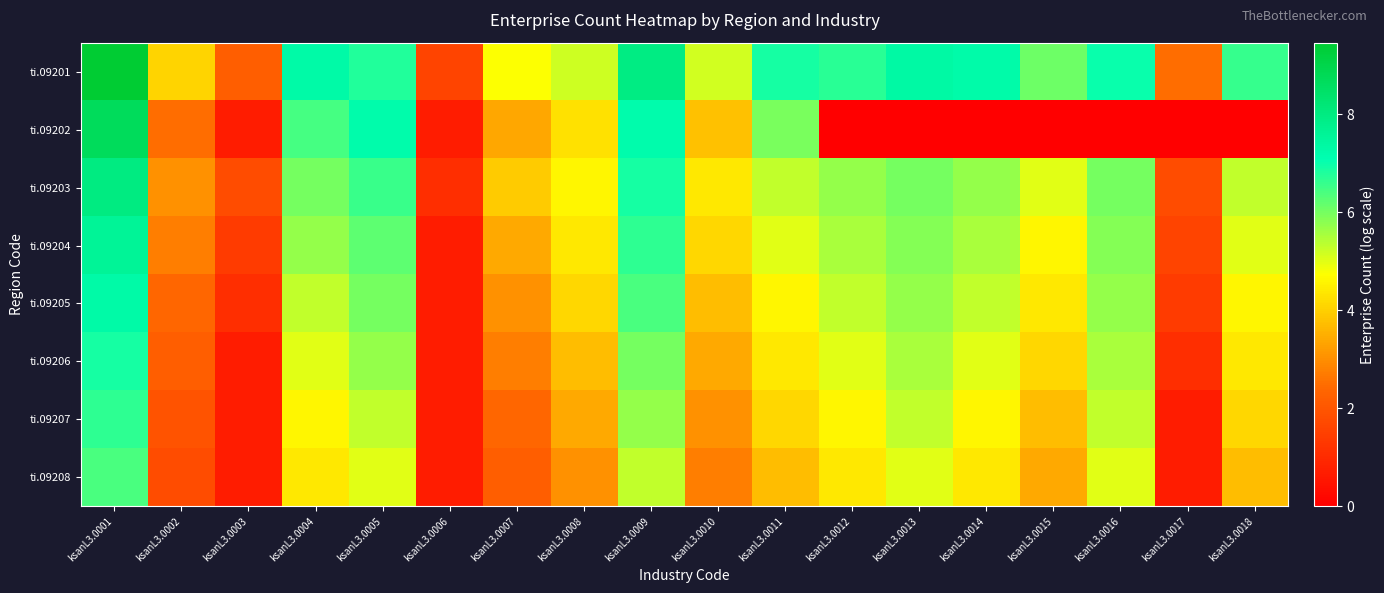

What is the total value across all series at ksanL3.0016?

40.4